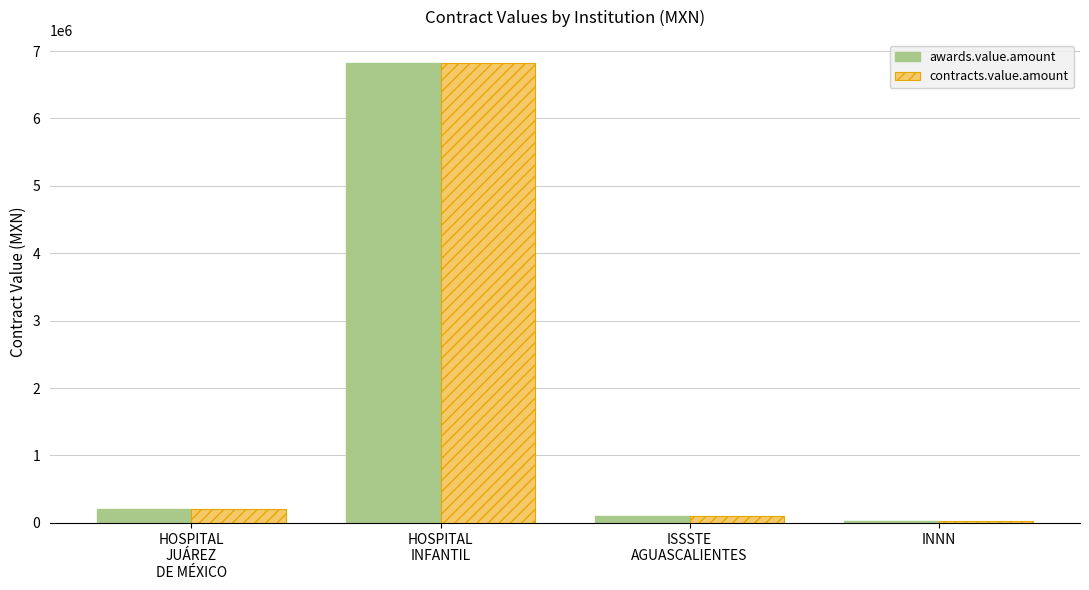

At which category does the chart reach its minimum across all series?

INNN